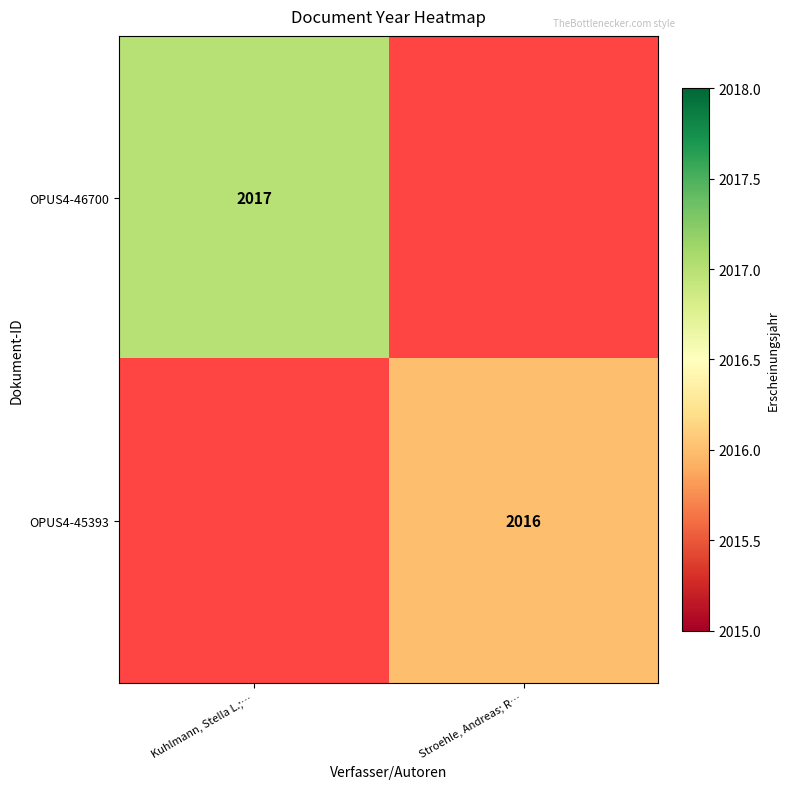

Between Kuhlmann, Stella L.;… and Stroehle, Andreas; R…, which is larger?

Kuhlmann, Stella L.;…